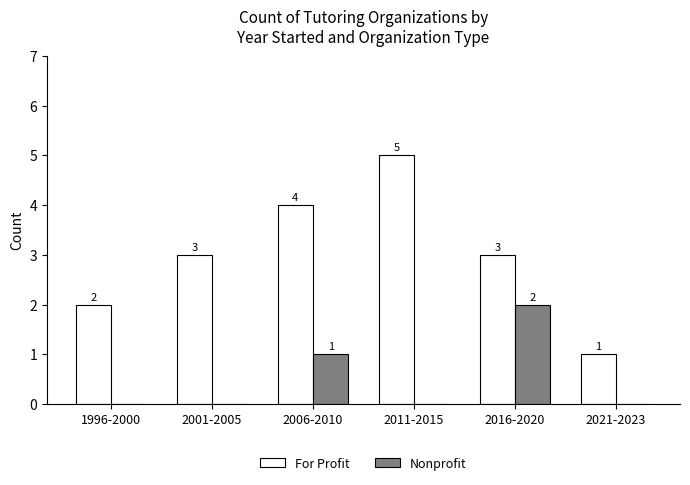

Read the For Profit value at 2001-2005.

3